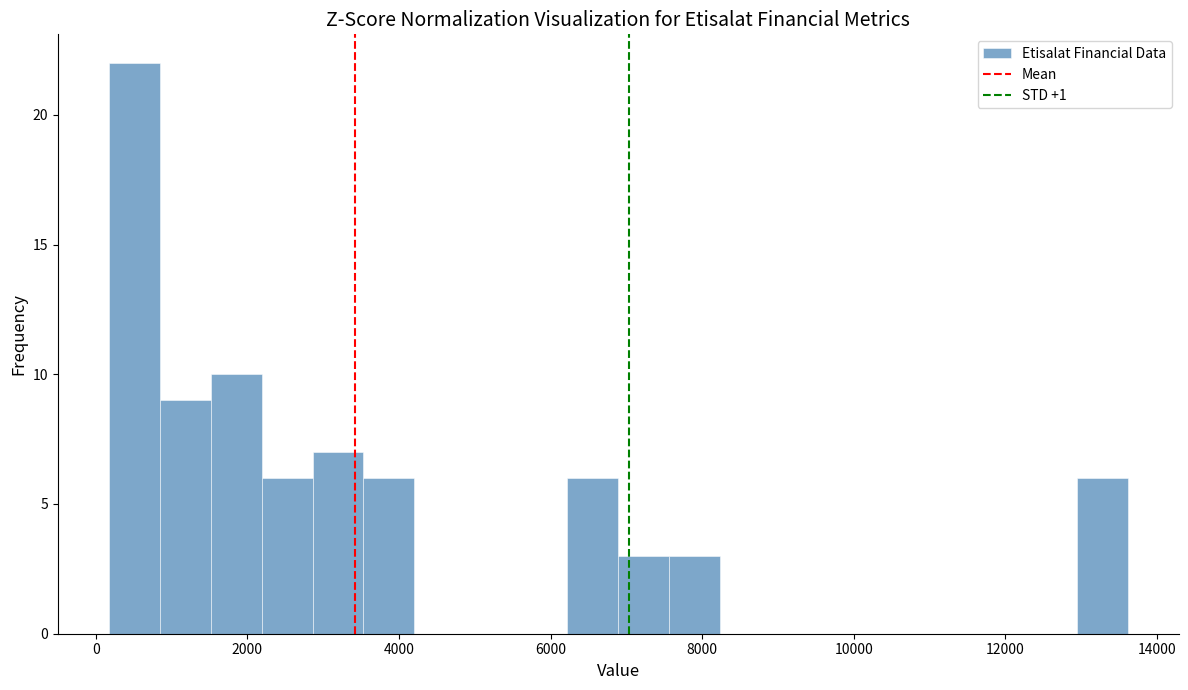

Read against the x-axis, roughly where is the centre of the tallest bar?

600